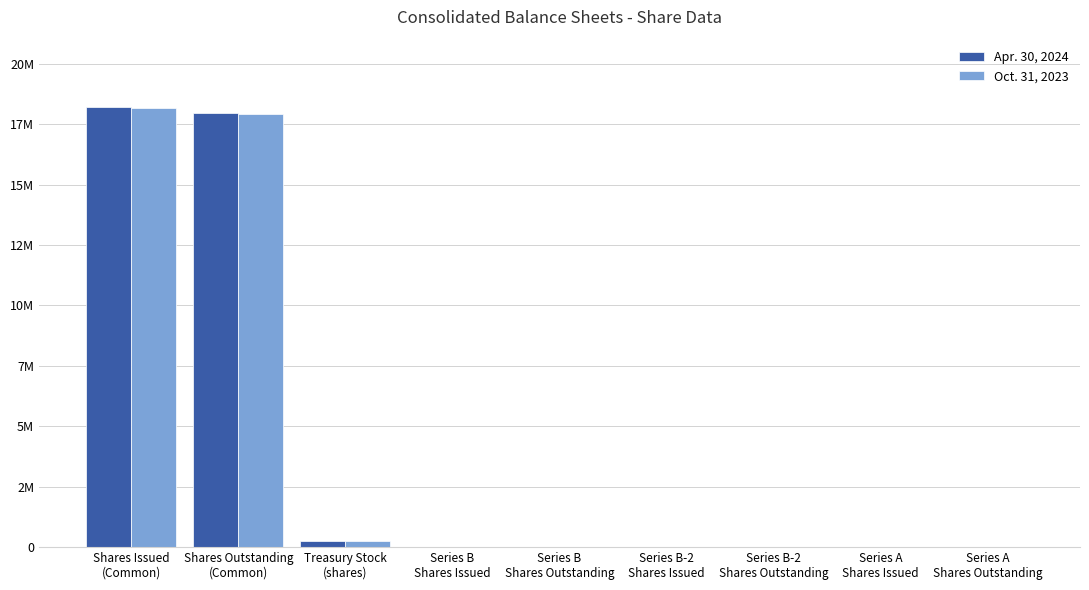

At which category is the sum across all series the highest?

Shares Issued
(Common)